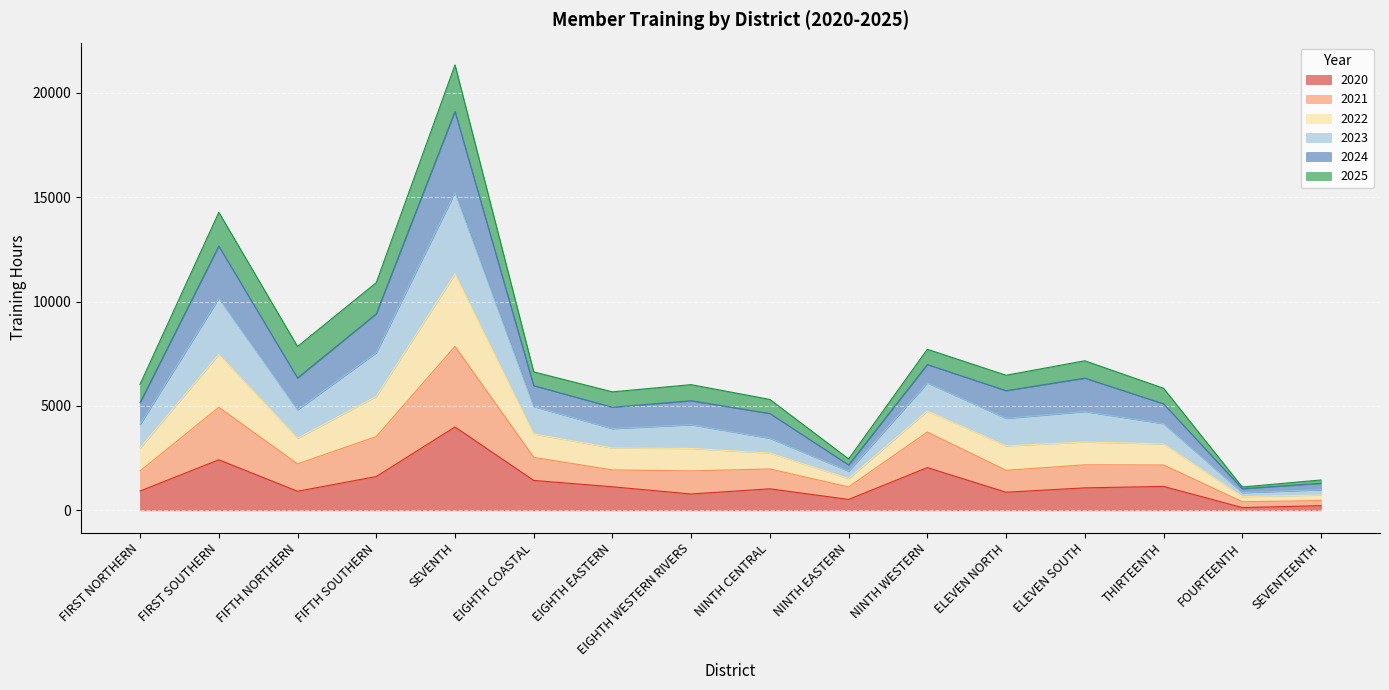

Which series changed the most between EIGHTH COASTAL and NINTH WESTERN?

2021